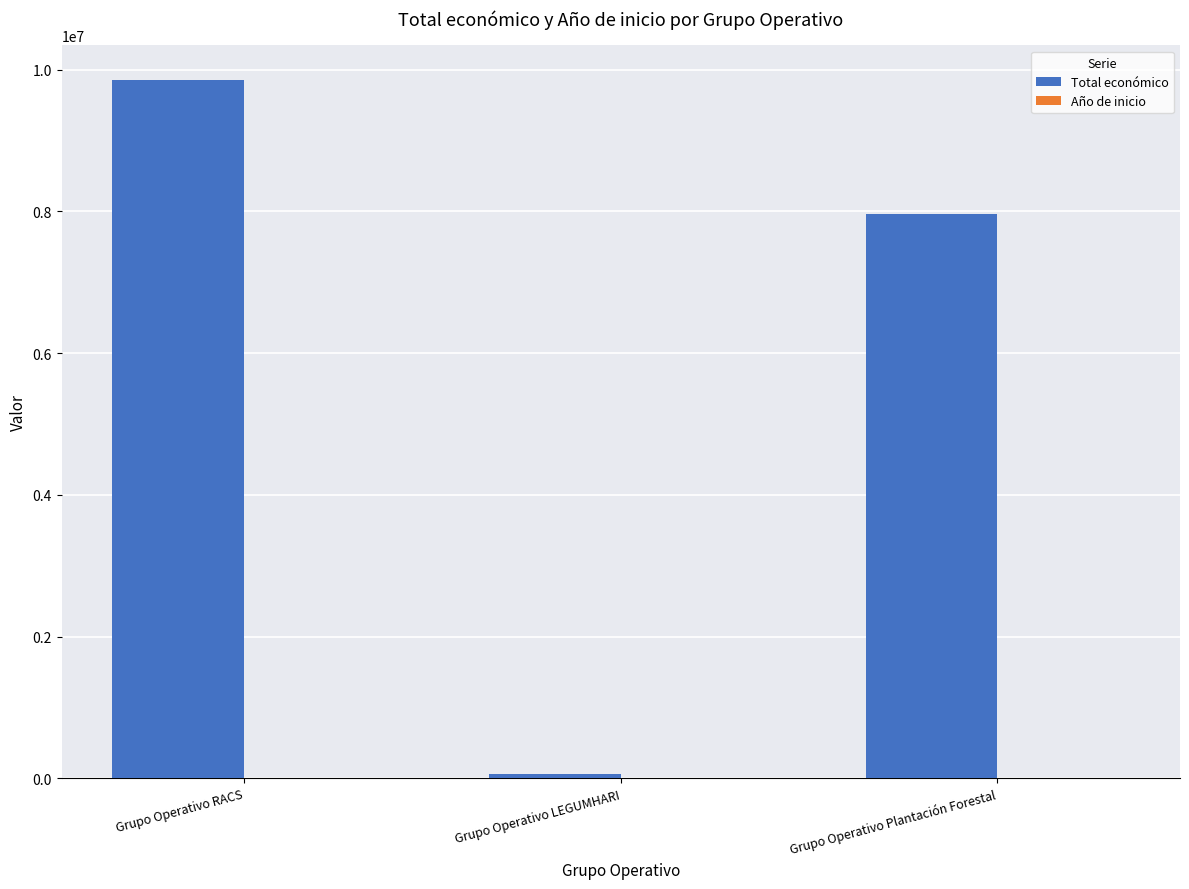

Which series has the largest total across all categories?

Total económico